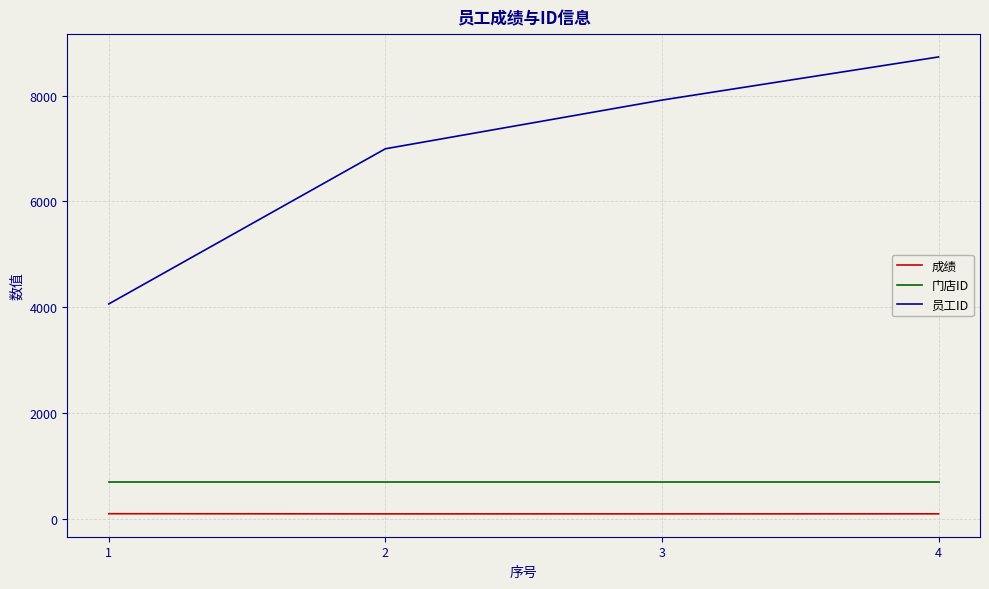

How many series are shown in this chart?

3